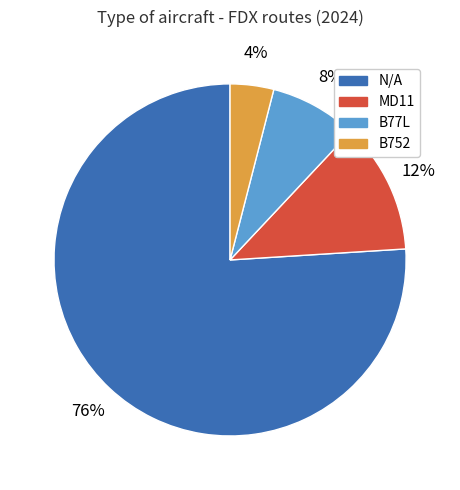

What is the ratio of the value at B752 to the value at B77L?

0.5